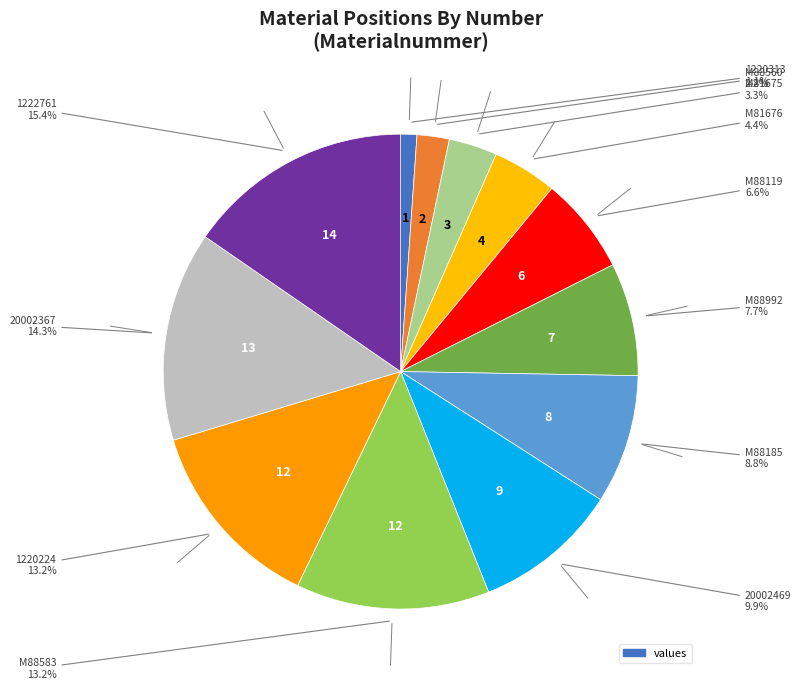

Count the number of slices in the pie.

12